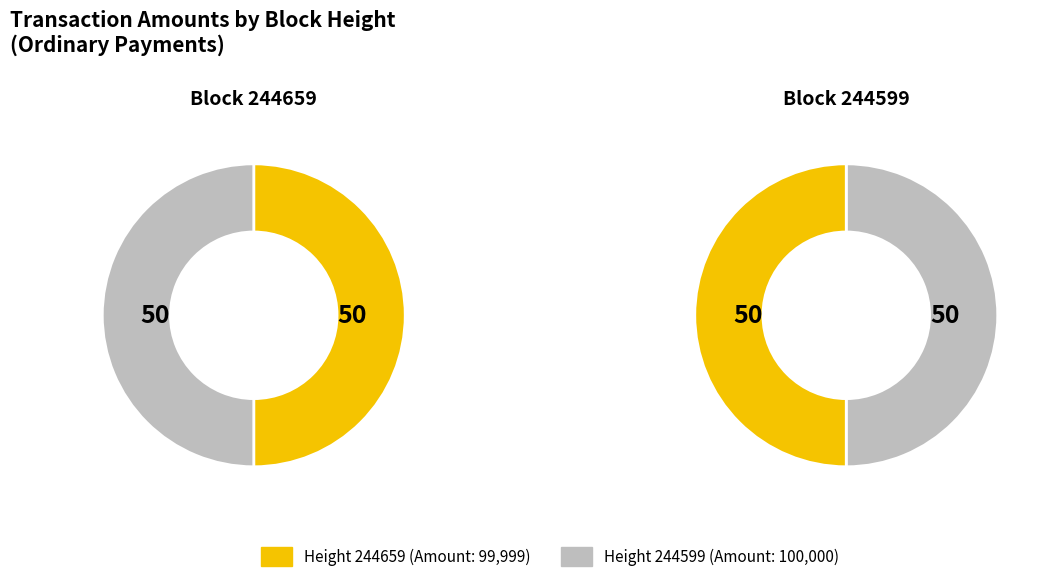

How many slices are in this pie chart?

2